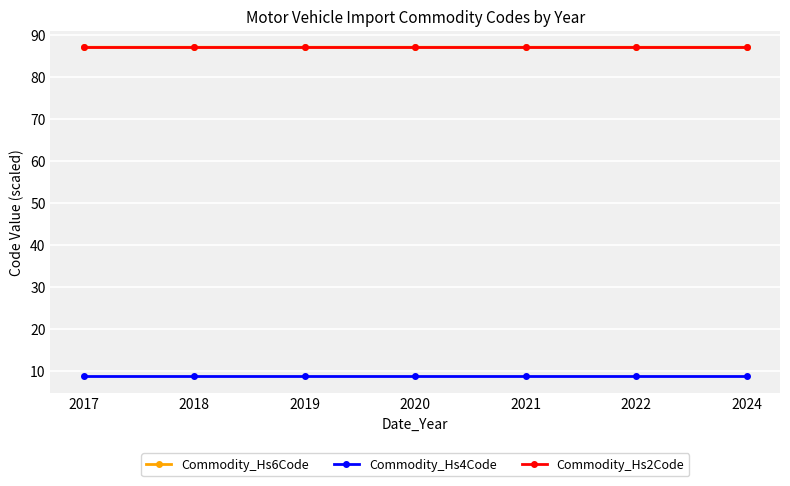

Which series has the largest range (max minus min)?

Commodity_Hs6Code